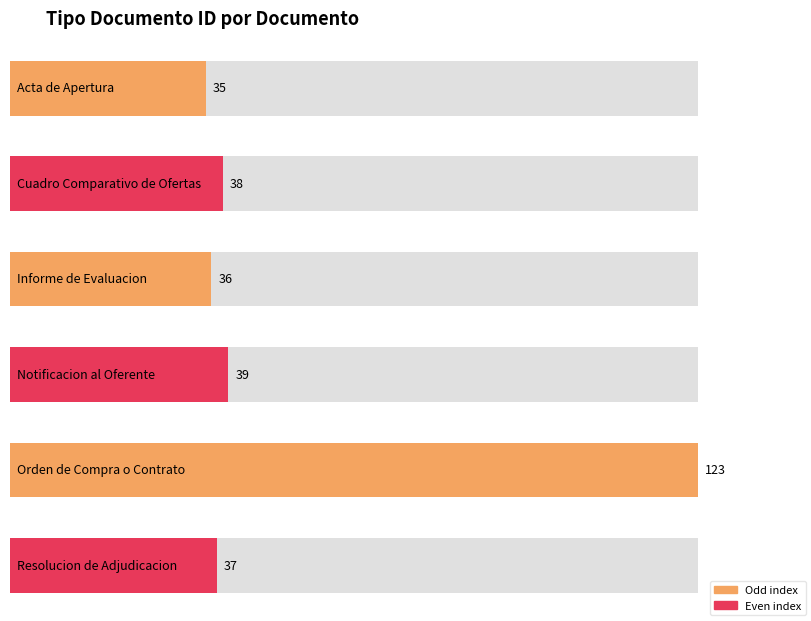

At which label does the data first exceed 38?

Notificacion al Oferente